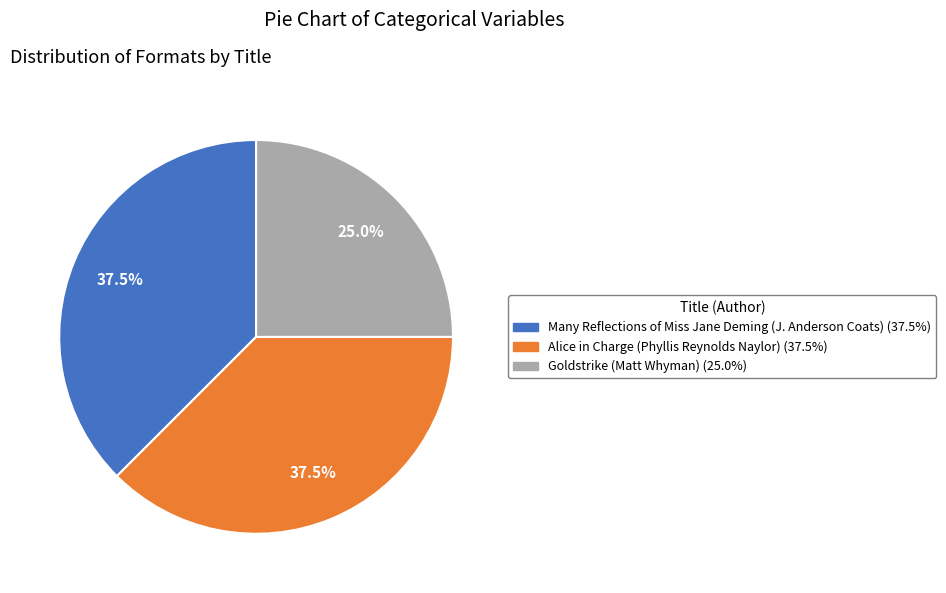

What is the smallest slice in the pie chart?

Goldstrike